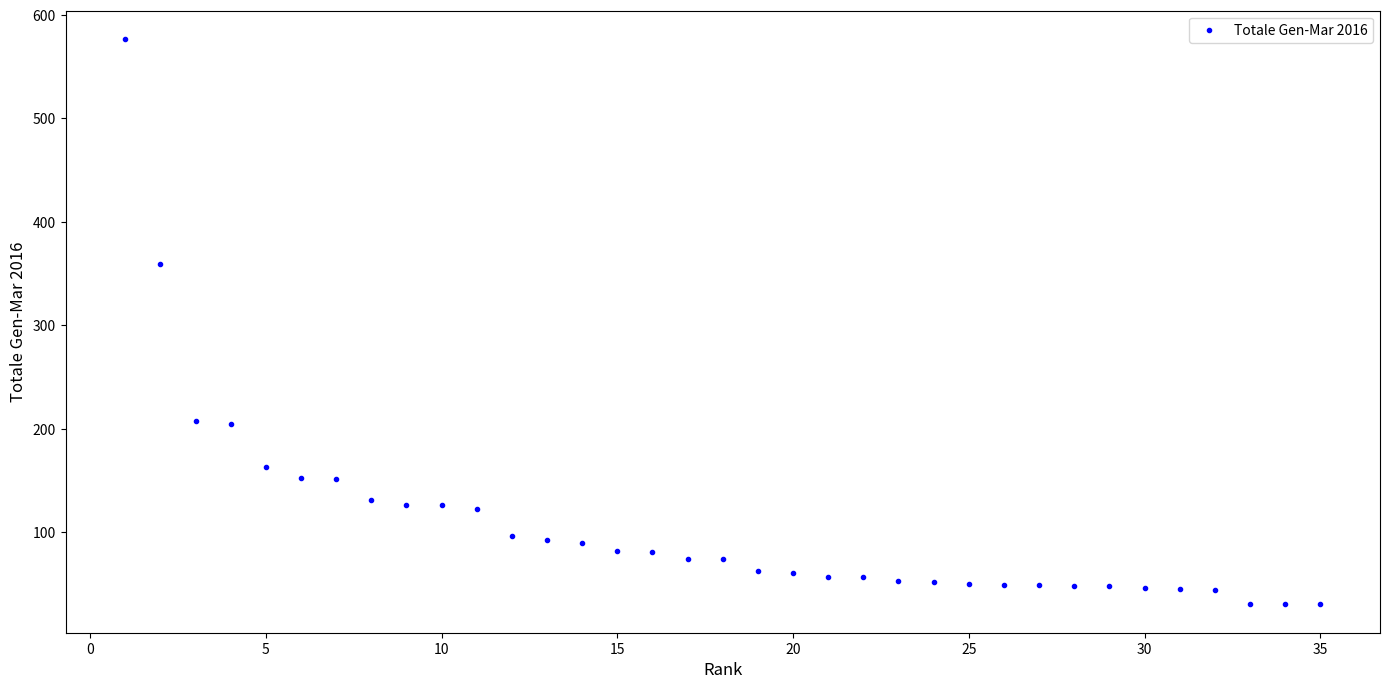

What is the range of X values (max minus min)?

34